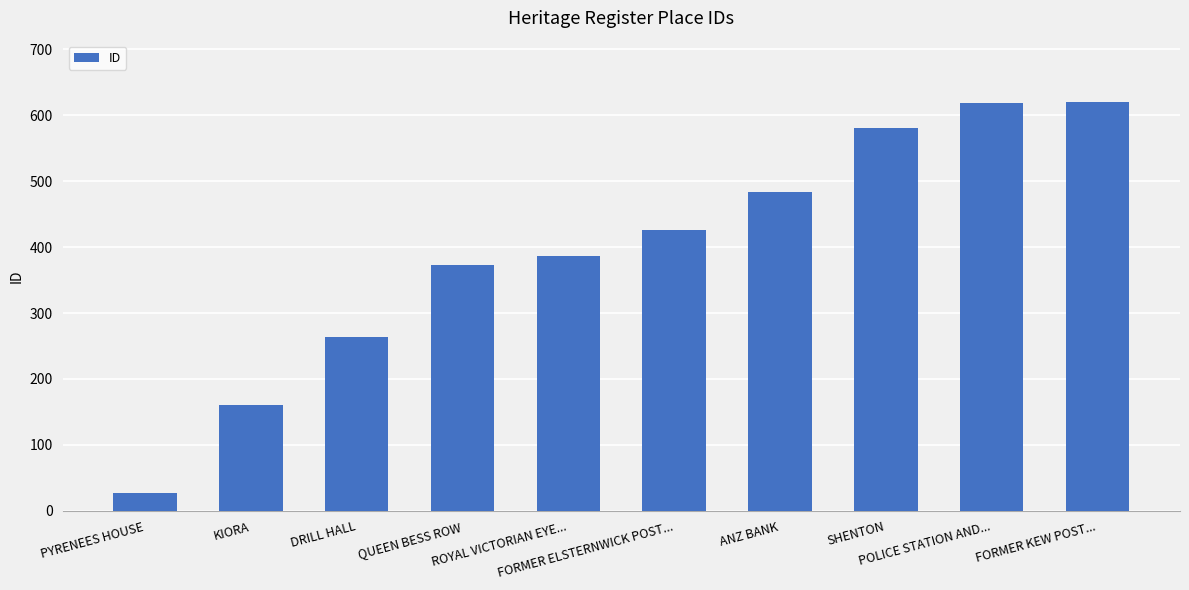

How many data points does each series have?

10